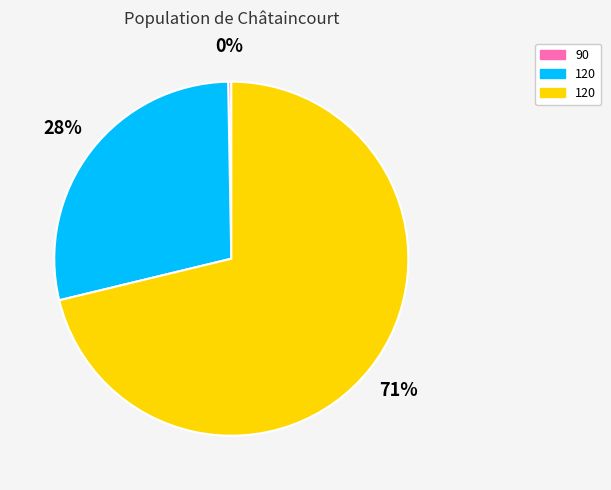

To the nearest percent, what is the average slice percentage?

33%